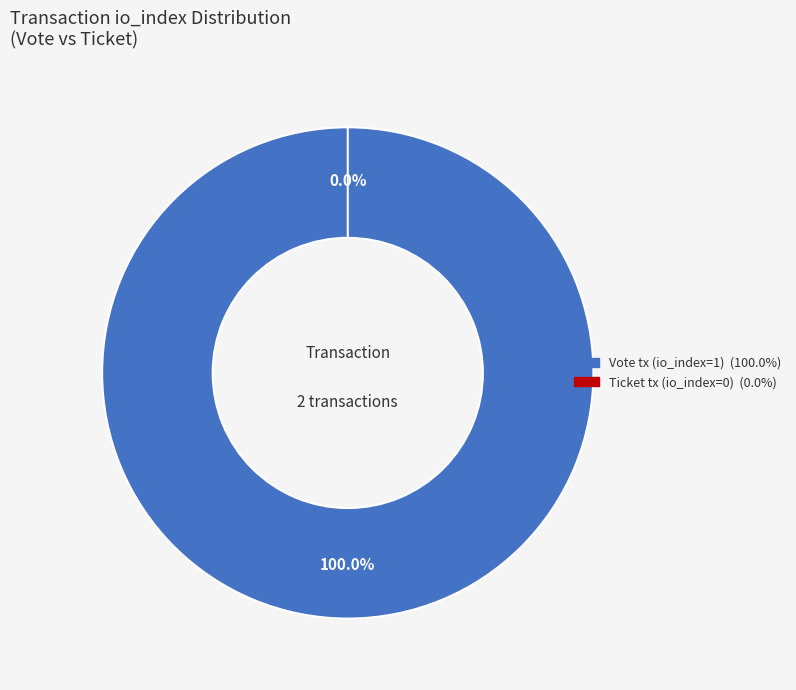

Rank the categories by value from highest to lowest.

Vote (tx), Ticket (tx)